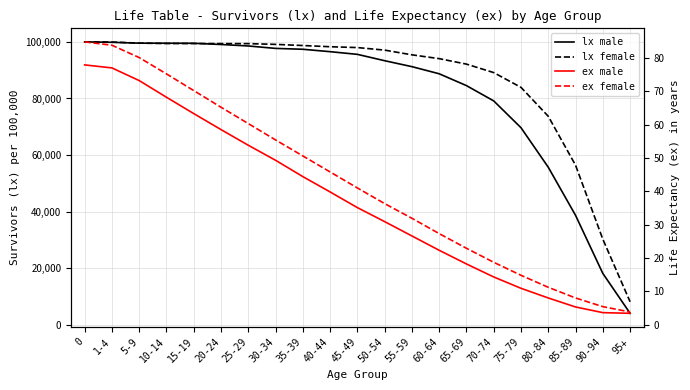

True or false: lx female and ex female intersect in this chart.

False